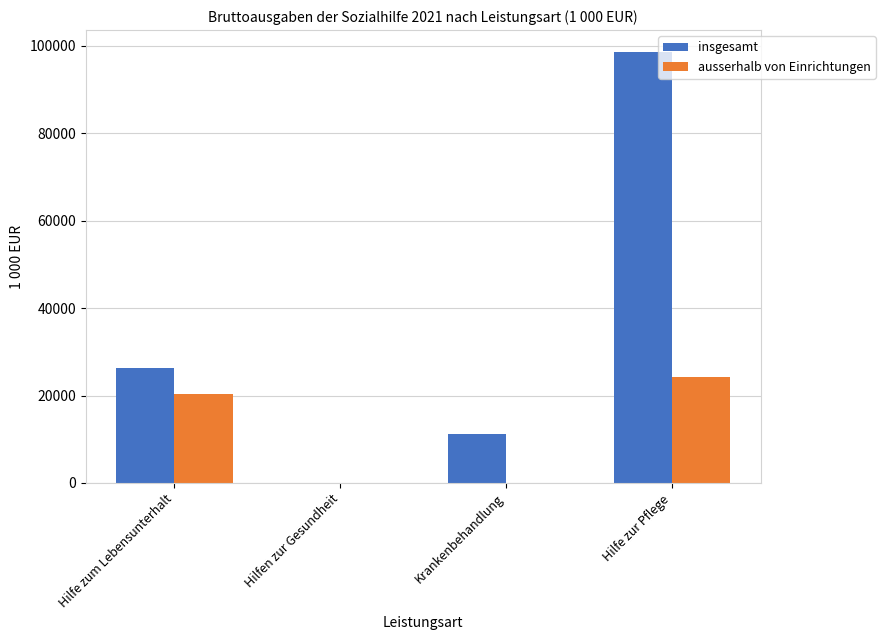

What is the maximum value shown in the chart?

98645